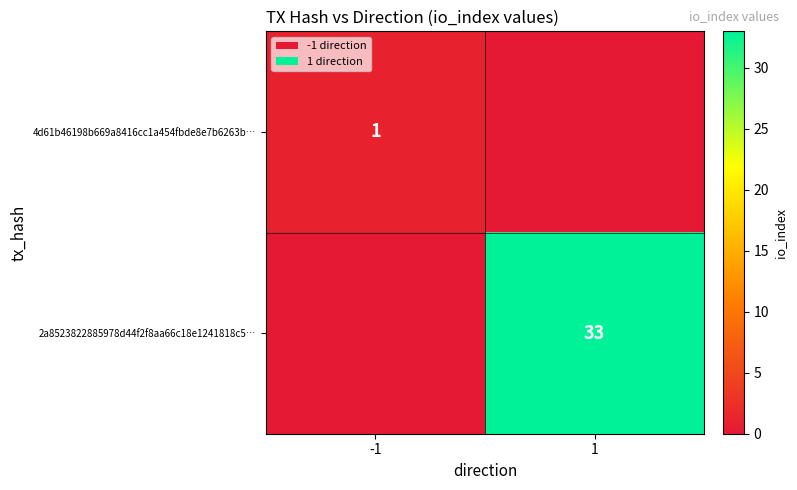

At how many categories does at least one series exceed 9?

1